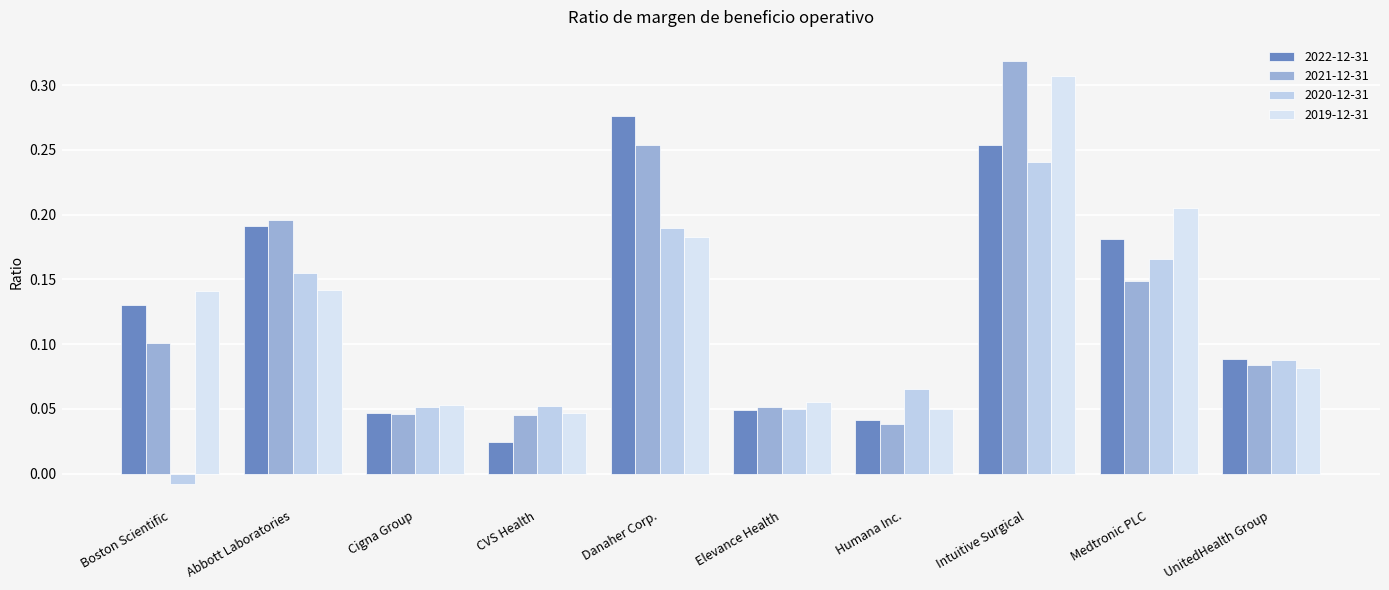

How many groups of bars are there?

10